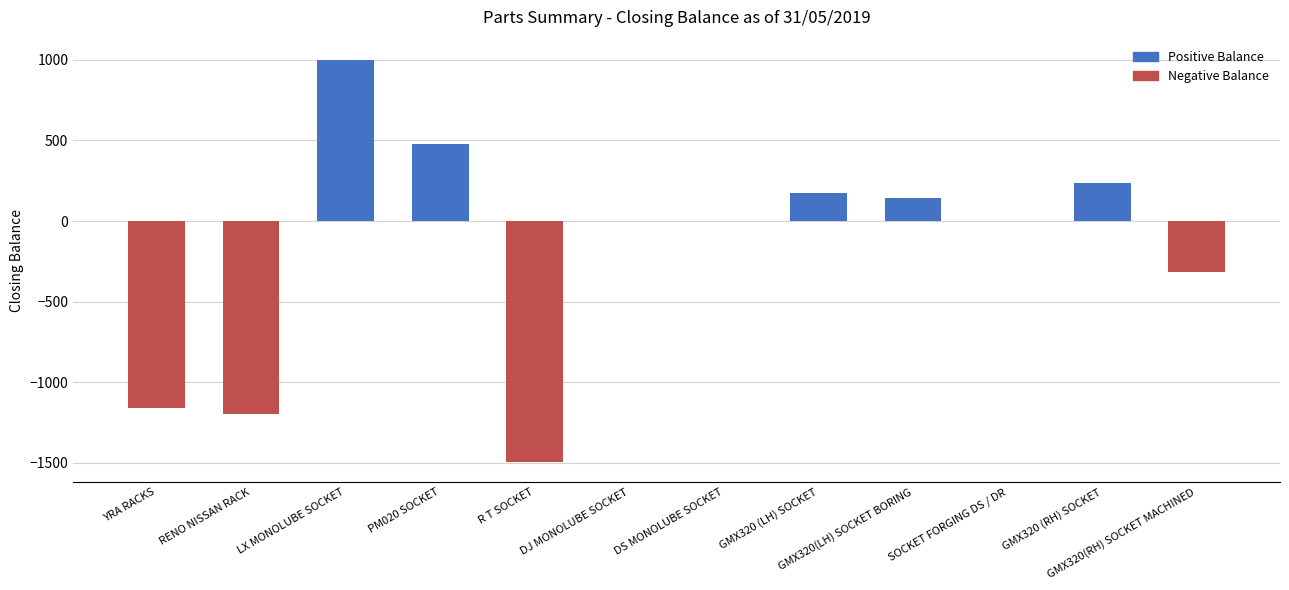

What is the sum of all values?

-2131